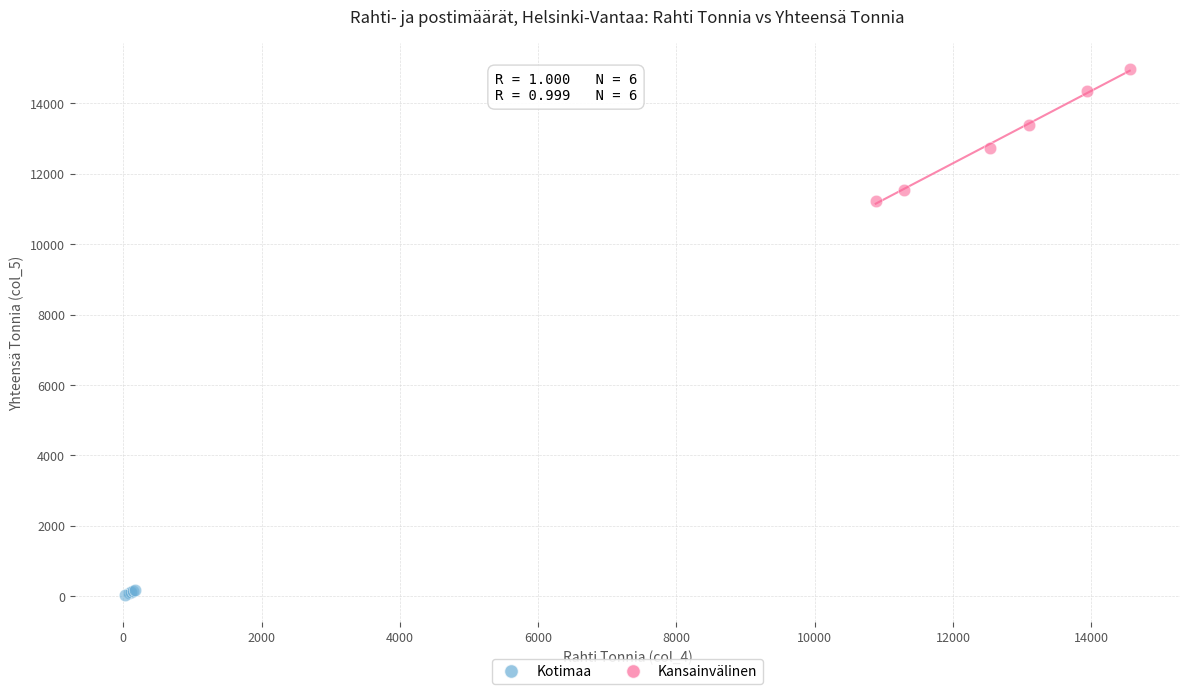

Which series reaches the minimum Y coordinate?

Kotimaa